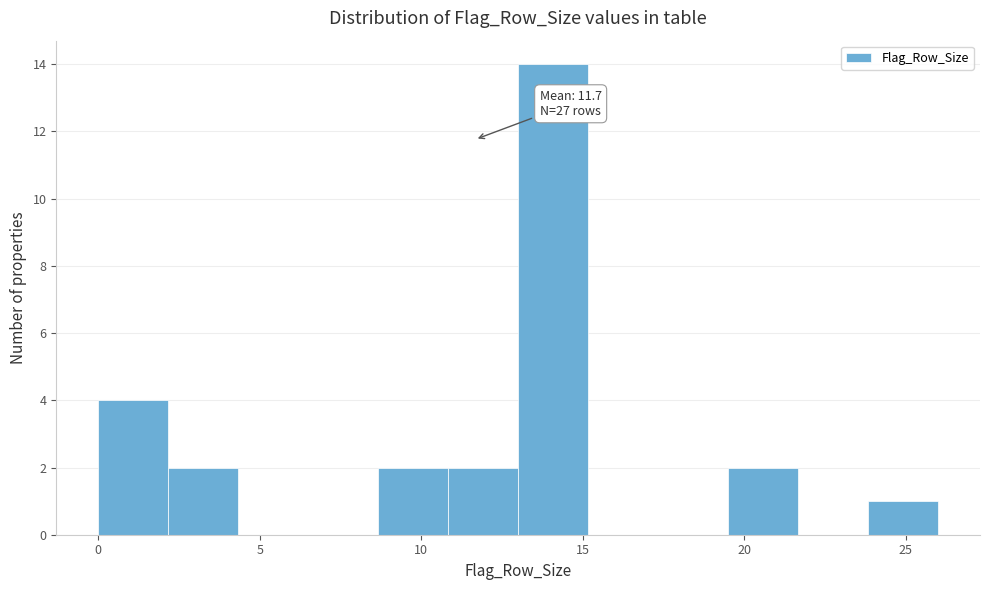

Which range on the x-axis has the tallest bar?

13.0 to 15.0